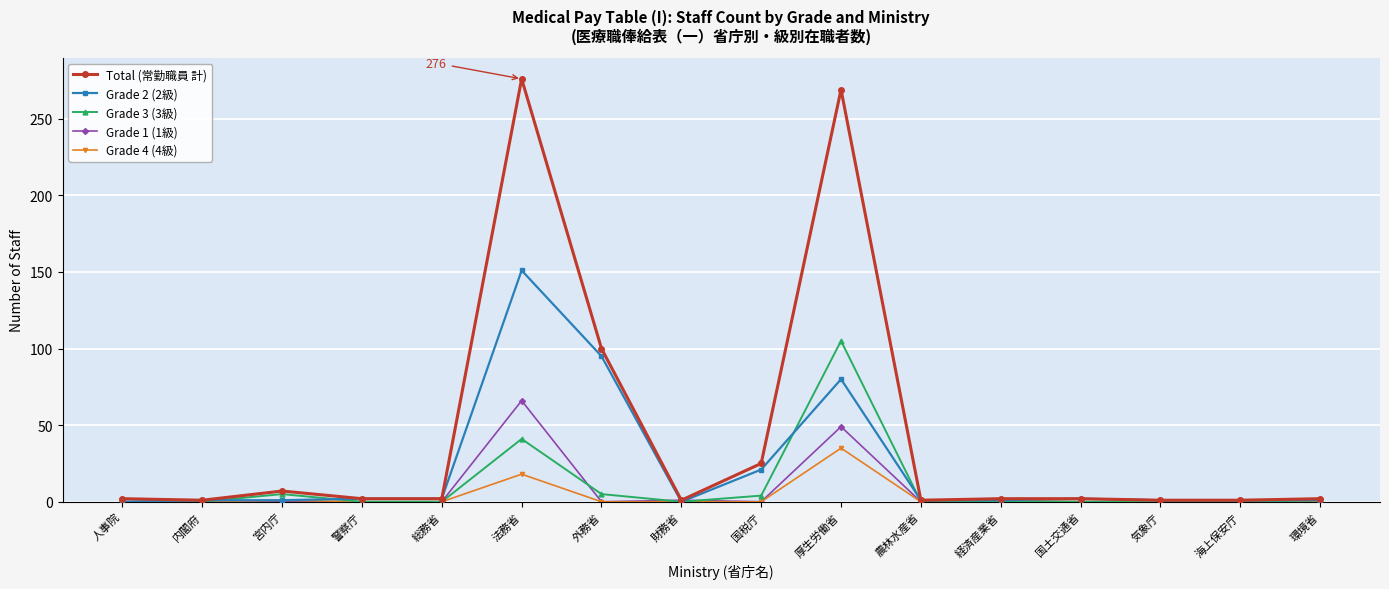

Which series has the widest spread of values?

Total (常勤職員 計)